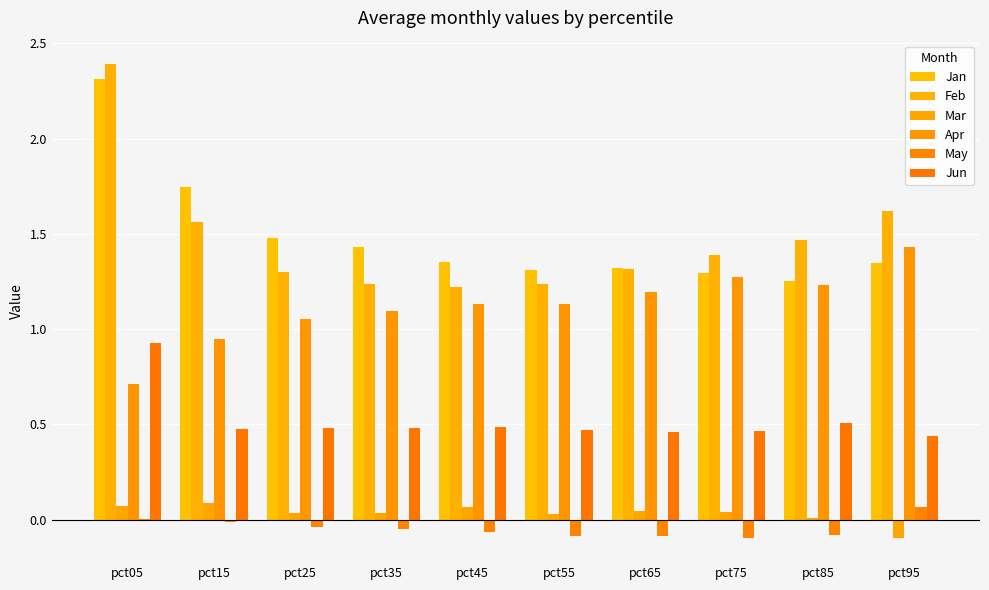

Reading right to left, list all the values displayed in this chart.

Jan: pct95=1.3	pct85=1.3	pct75=1.3	pct65=1.3	pct55=1.3	pct45=1.4	pct35=1.4	pct25=1.5	pct15=1.7	pct05=2.3
Feb: pct95=1.6	pct85=1.5	pct75=1.4	pct65=1.3	pct55=1.2	pct45=1.2	pct35=1.2	pct25=1.3	pct15=1.6	pct05=2.4
Mar: pct95=-0.1	pct85=0.0	pct75=0.0	pct65=0.0	pct55=0.0	pct45=0.1	pct35=0.0	pct25=0.0	pct15=0.1	pct05=0.1
Apr: pct95=1.4	pct85=1.2	pct75=1.3	pct65=1.2	pct55=1.1	pct45=1.1	pct35=1.1	pct25=1.1	pct15=1.0	pct05=0.7
May: pct95=0.1	pct85=-0.1	pct75=-0.1	pct65=-0.1	pct55=-0.1	pct45=-0.1	pct35=-0.1	pct25=-0.0	pct15=-0.0	pct05=0.0
Jun: pct95=0.4	pct85=0.5	pct75=0.5	pct65=0.5	pct55=0.5	pct45=0.5	pct35=0.5	pct25=0.5	pct15=0.5	pct05=0.9